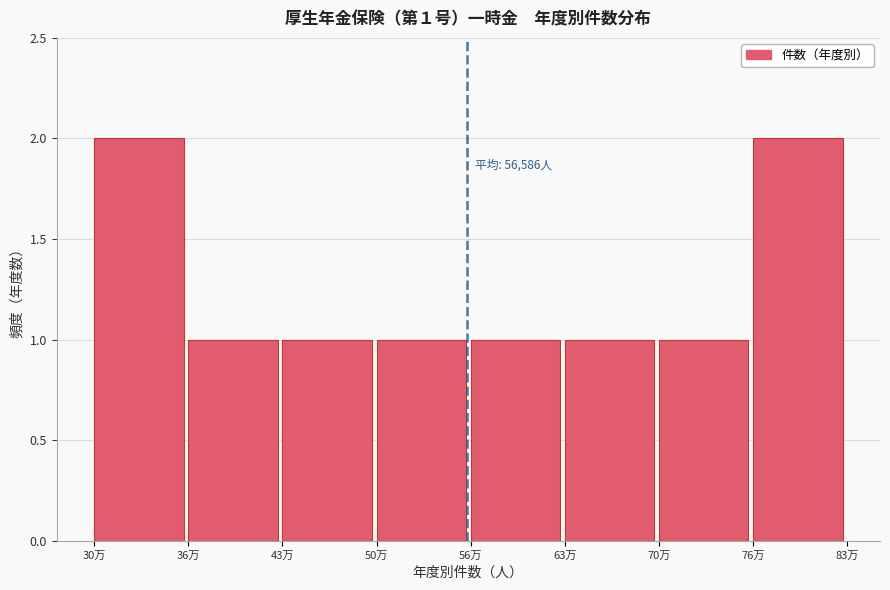

Reading left to right, extract all data points from this chart.

30万=2	36万=1	43万=1	50万=1	56万=1	63万=1	70万=1	76万=2